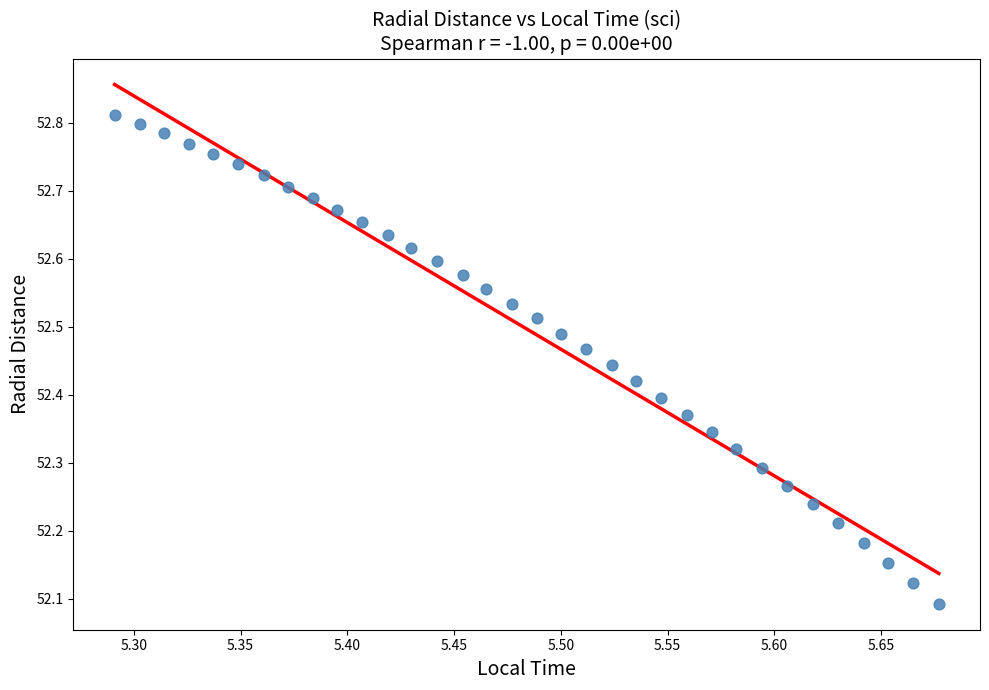

What is the range of X values (max minus min)?

0.4